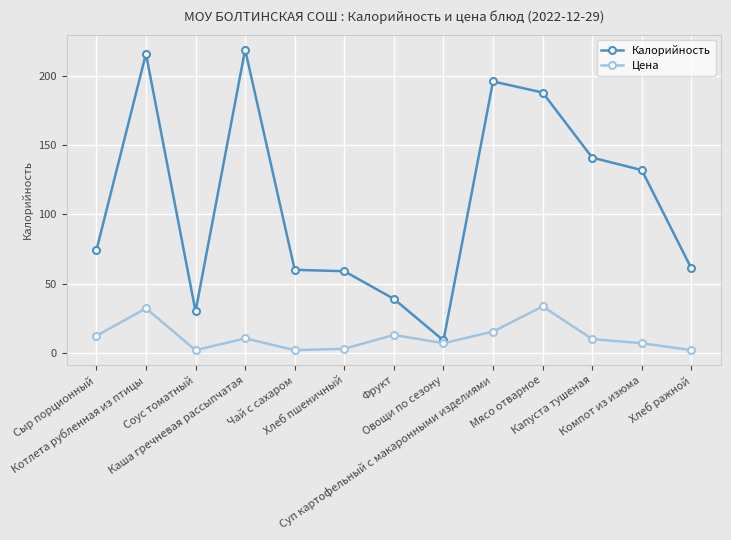

What are all the series names shown in the legend?

Калорийность, Цена